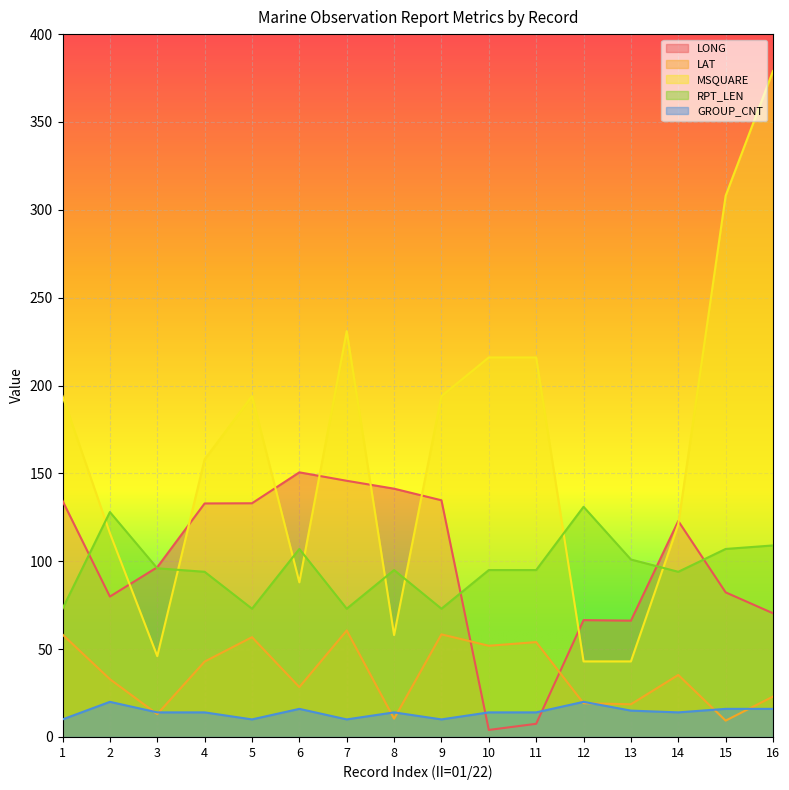

How many lines are shown in the chart?

5